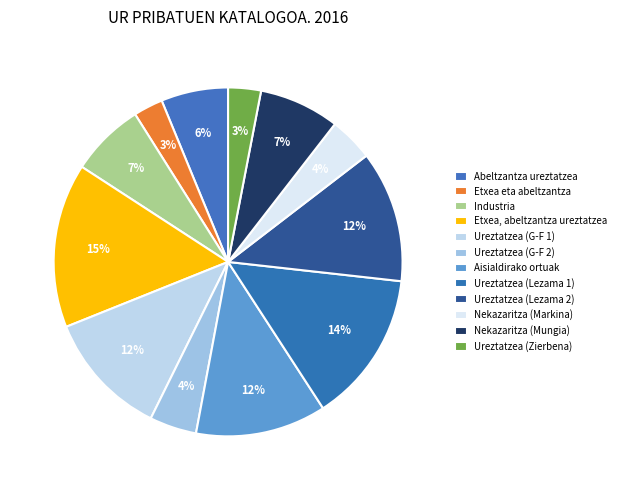

Is there any slice that represents more than half of the pie?

No